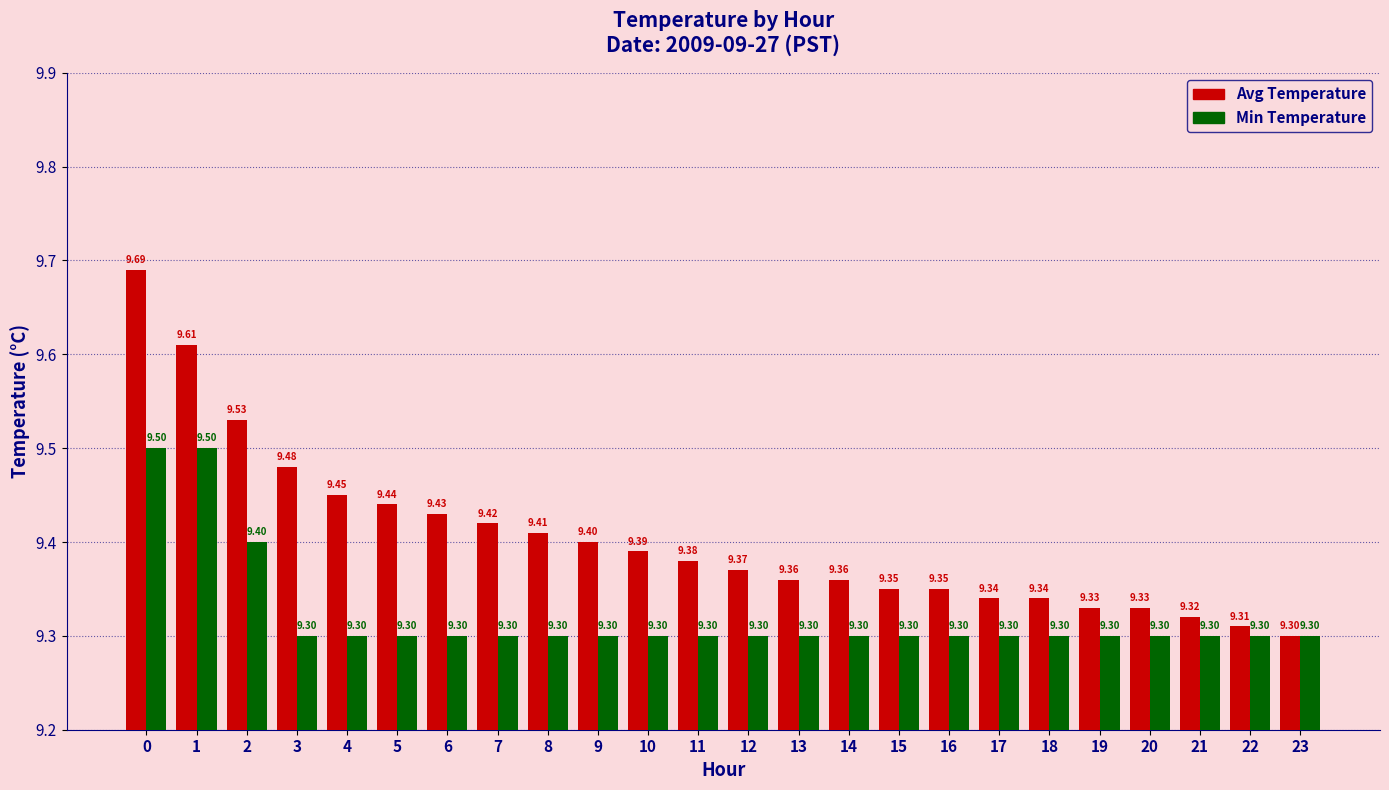

What is the total value across all series at 12?

18.7